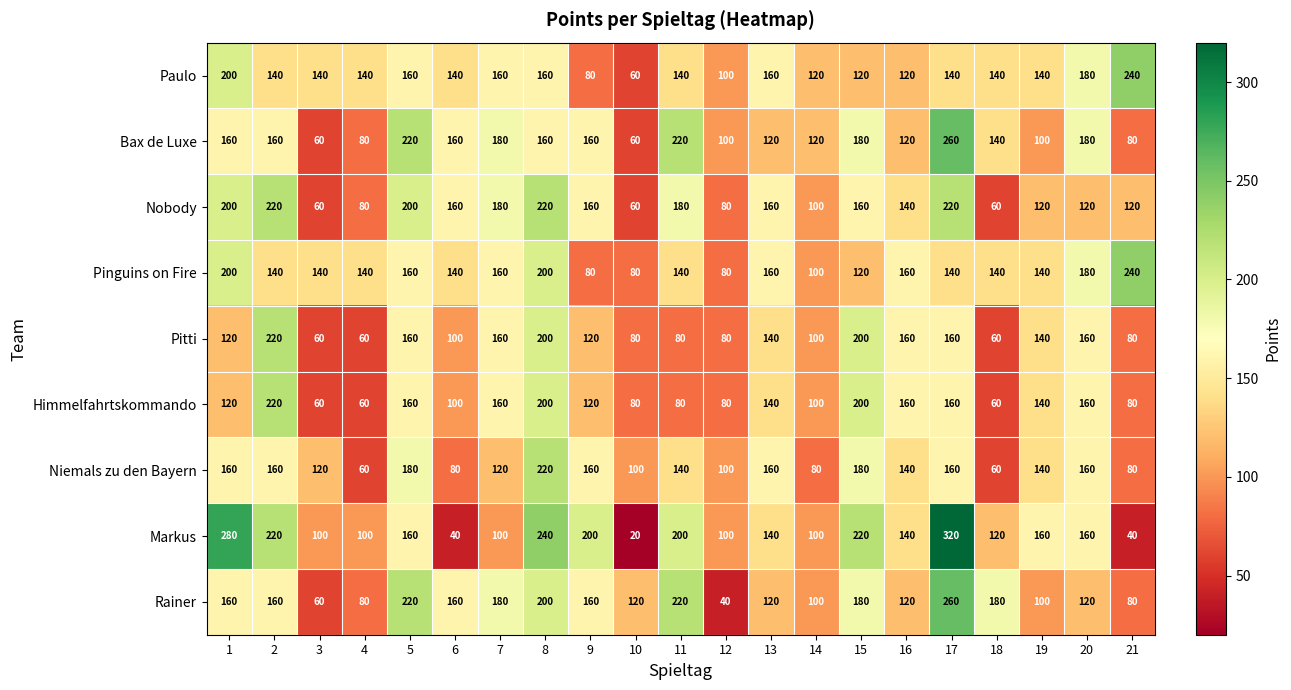

What is the spread (max minus min) of values at 7?

80